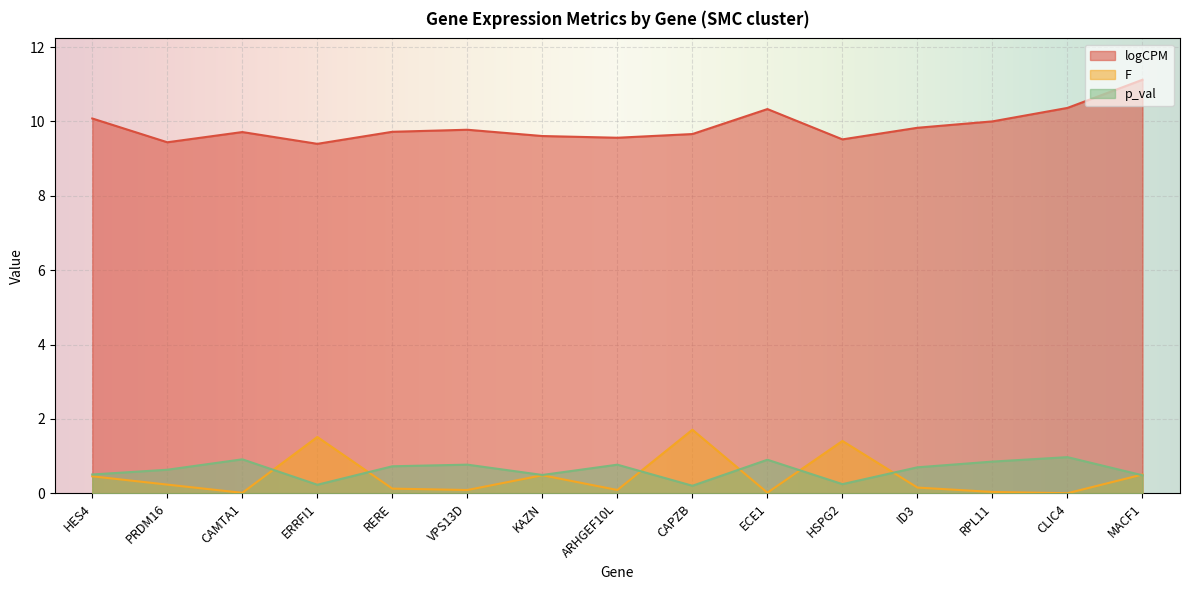

Is the value of F at MACF1 greater than the value of logCPM at CAMTA1?

No